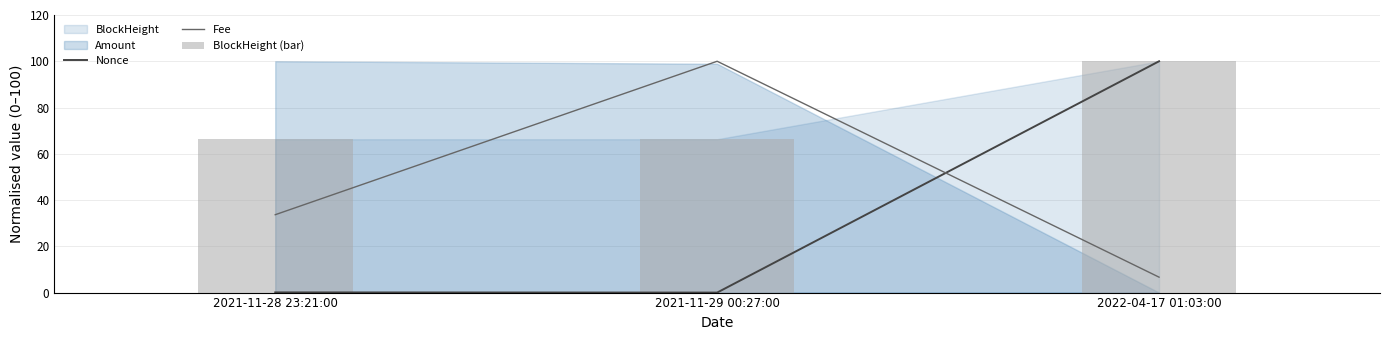

True or false: Nonce has a value of 68.4 at 2021-11-29 00:27:00.

False